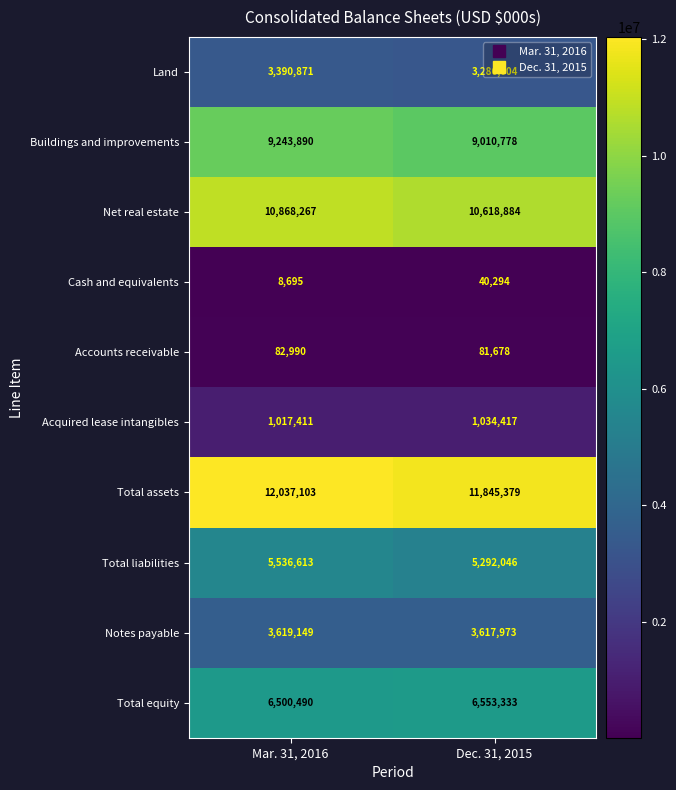

What is the sum of all Net real estate values?

21487151